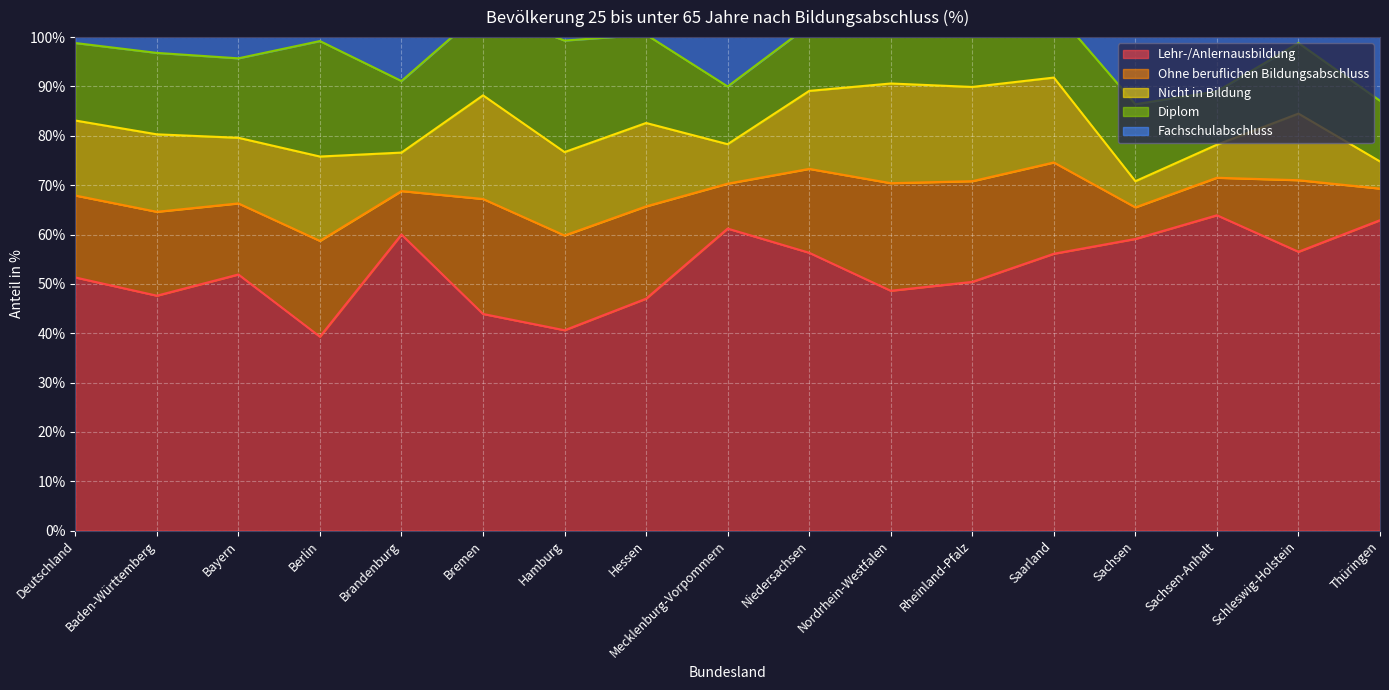

At which category is the sum across all series the highest?

Nordrhein-Westfalen